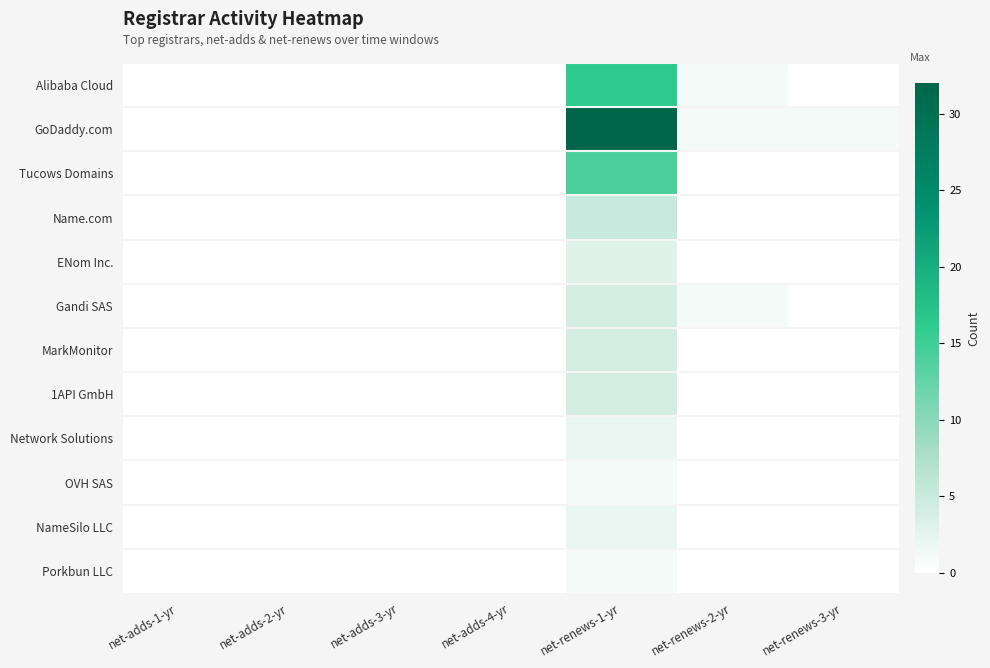

What is the maximum value shown in the chart?

32